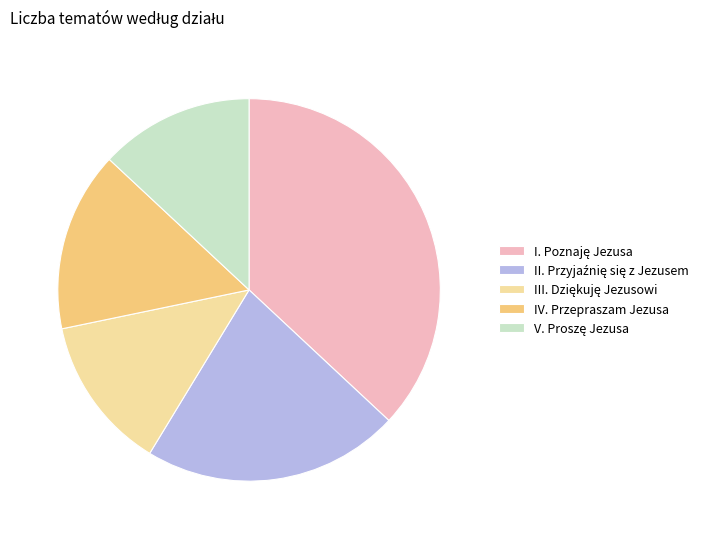

Does any single category account for the majority?

No